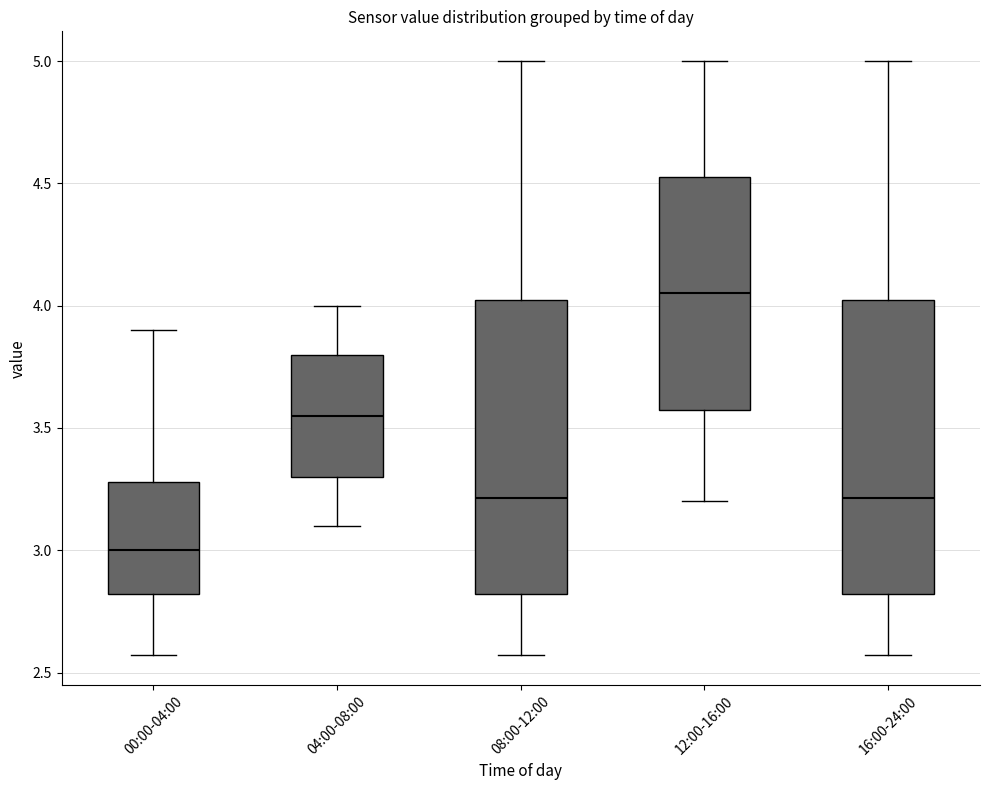

Reading left to right, read every box against the y-axis: the position of its median line, the range the box covers, and the ends of its whiskers. The values are not printed on the chart, so give them approximately, as read against the axis.

00:00-04:00: median 3.00, box 2.80 to 3.30, whiskers 2.55 to 3.90
04:00-08:00: median 3.55, box 3.30 to 3.80, whiskers 3.10 to 4.00
08:00-12:00: median 3.20, box 2.80 to 4.05, whiskers 2.55 to 5.00
12:00-16:00: median 4.05, box 3.60 to 4.55, whiskers 3.20 to 5.00
16:00-24:00: median 3.20, box 2.80 to 4.05, whiskers 2.55 to 5.00